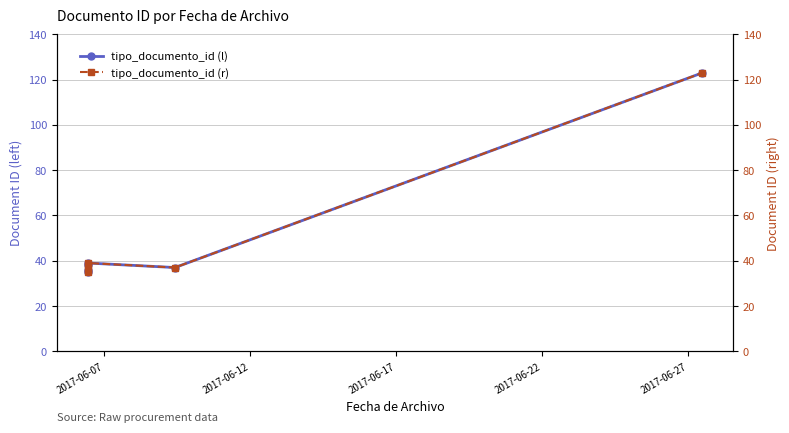

What is the highest value of the tipo_documento_id (r) series?

123